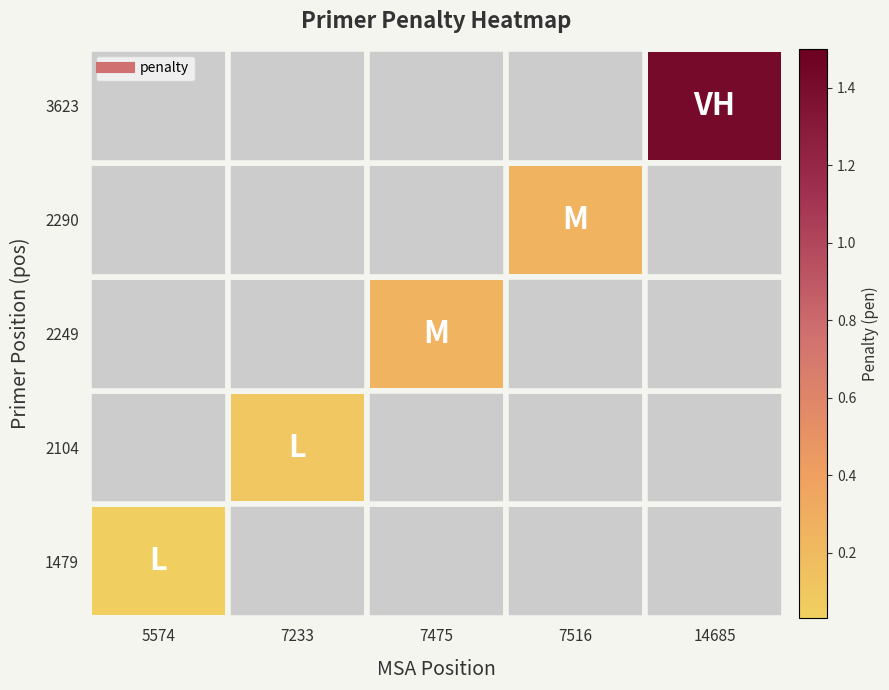

At which label is 1479 closest to 0?

5574